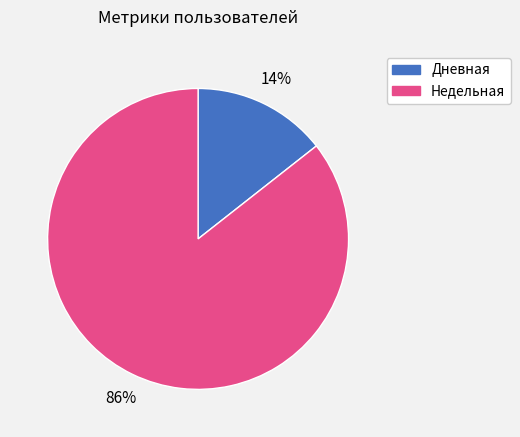

To the nearest percent, what is the average slice percentage?

50%